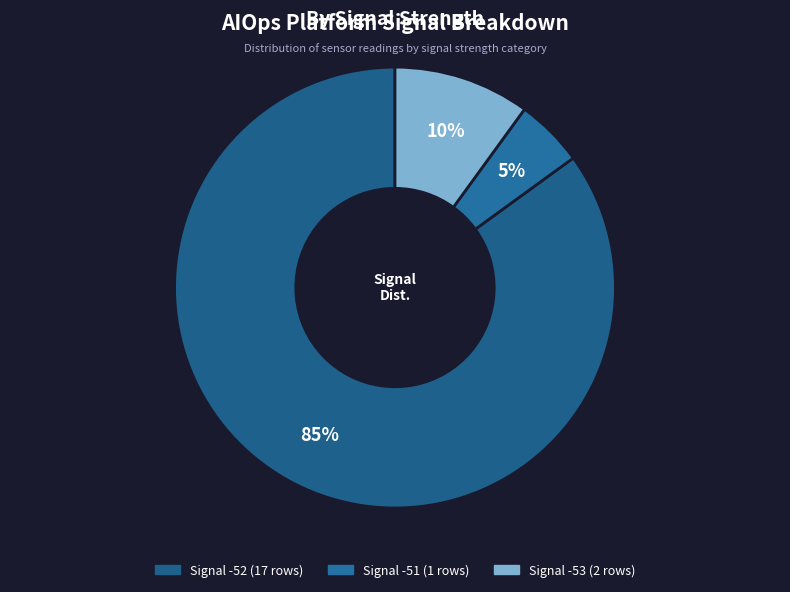

How many segments does this pie chart have?

3